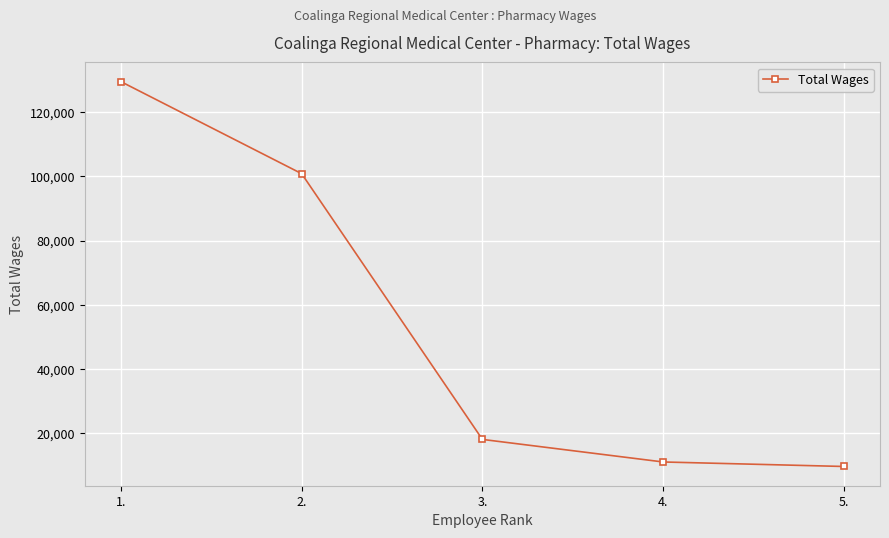

At which label does the data first exceed 17952?

1.